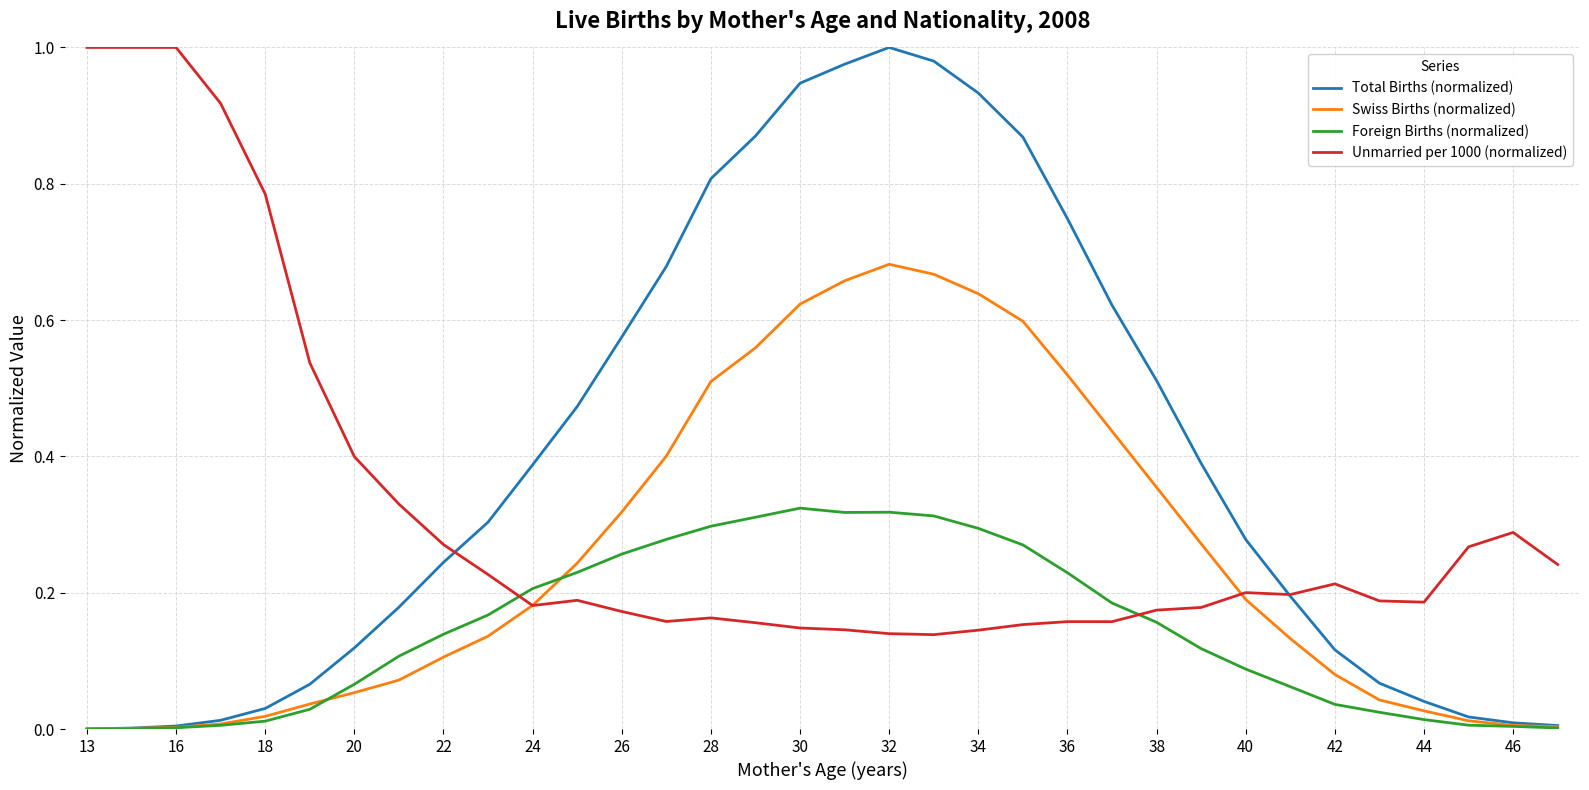

After their last crossing, which series has the higher values: Foreign Births (normalized) or Unmarried per 1000 (normalized)?

Unmarried per 1000 (normalized)